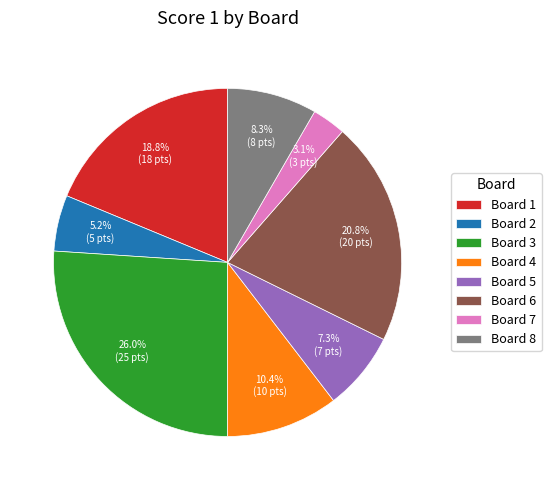

True or false: Board 7 accounts for 11% of the total.

False